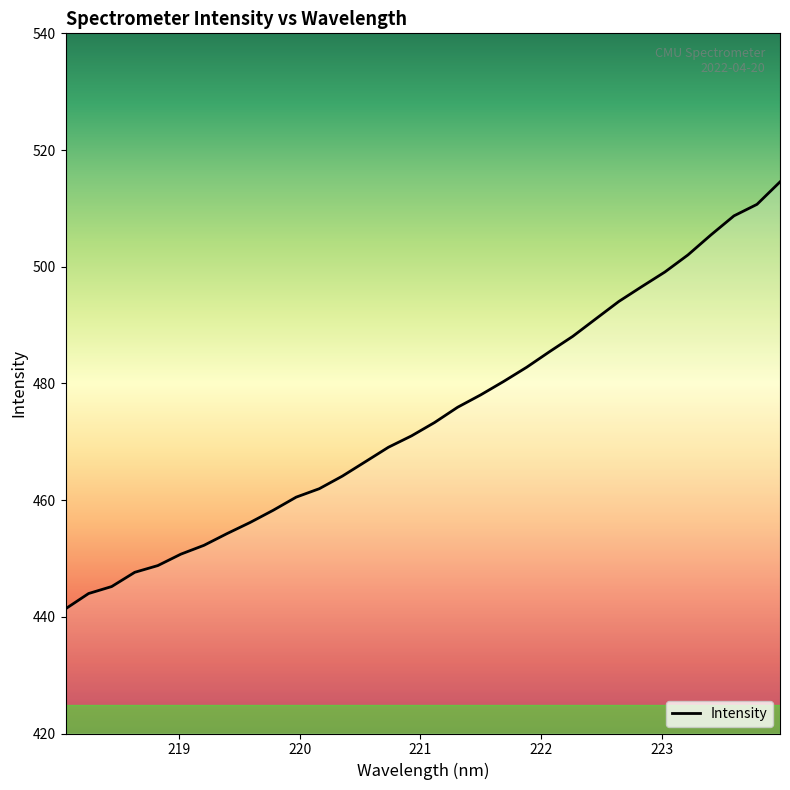

What is the difference between the maximum and minimum values?

73.2